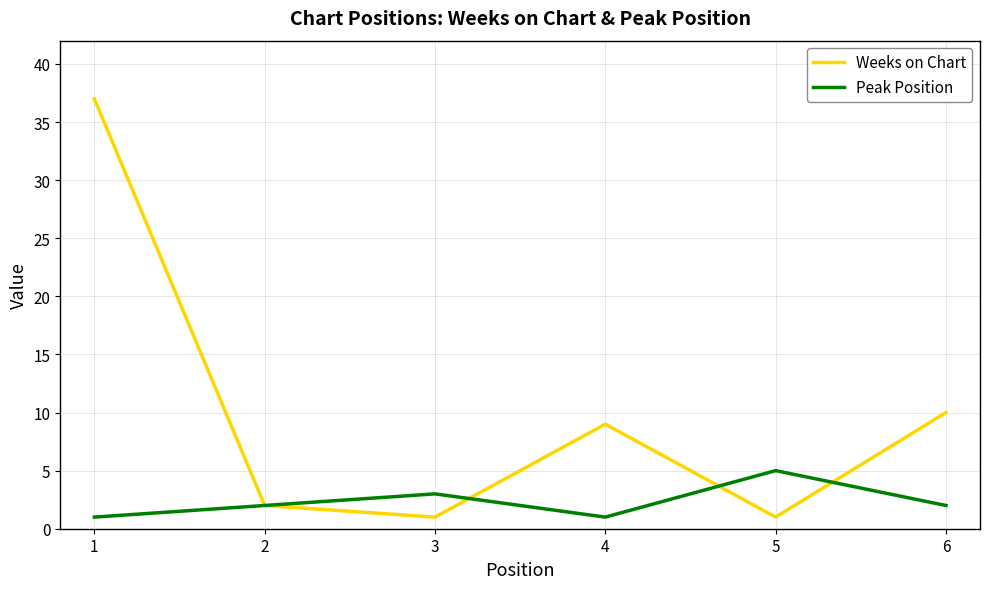

What is the difference between the maximum and minimum values in the Weeks on Chart series?

36